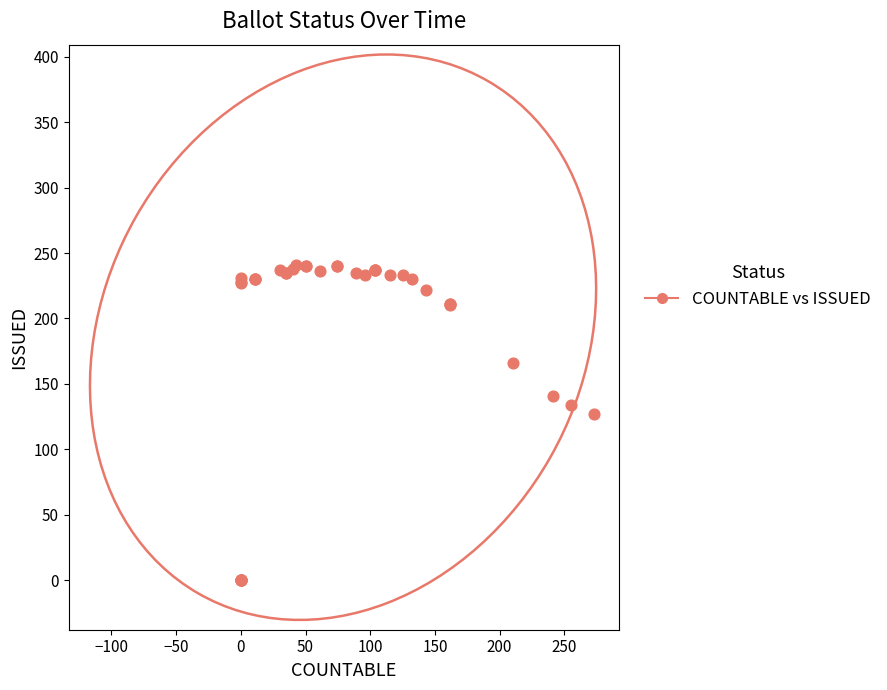

What Y value in the scatter plot is closest to 120?

127